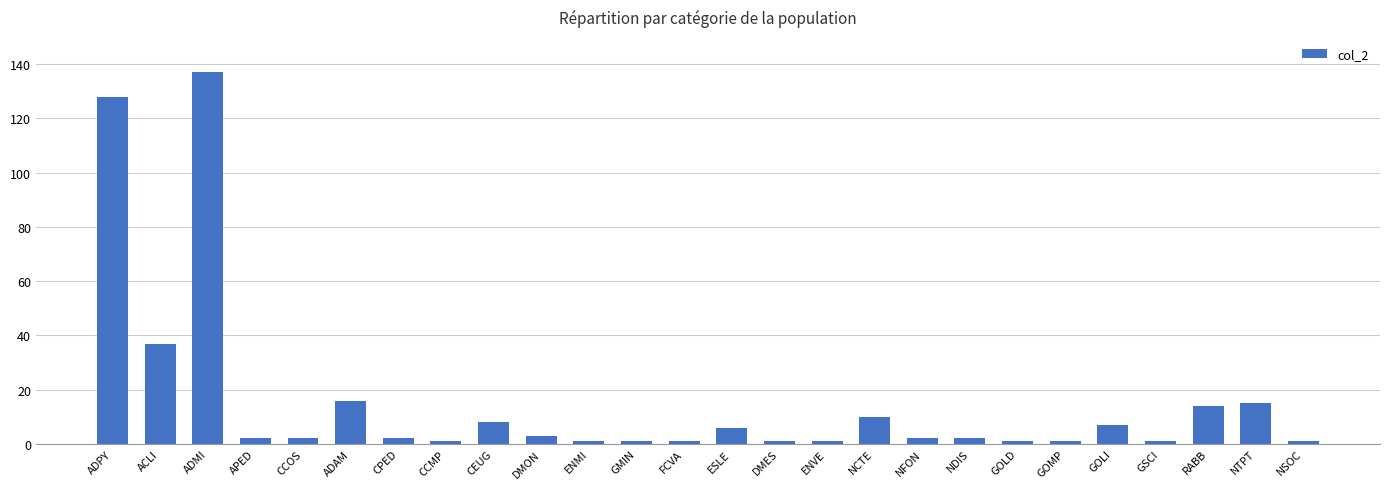

The value at CEUG is 8. True or false?

True